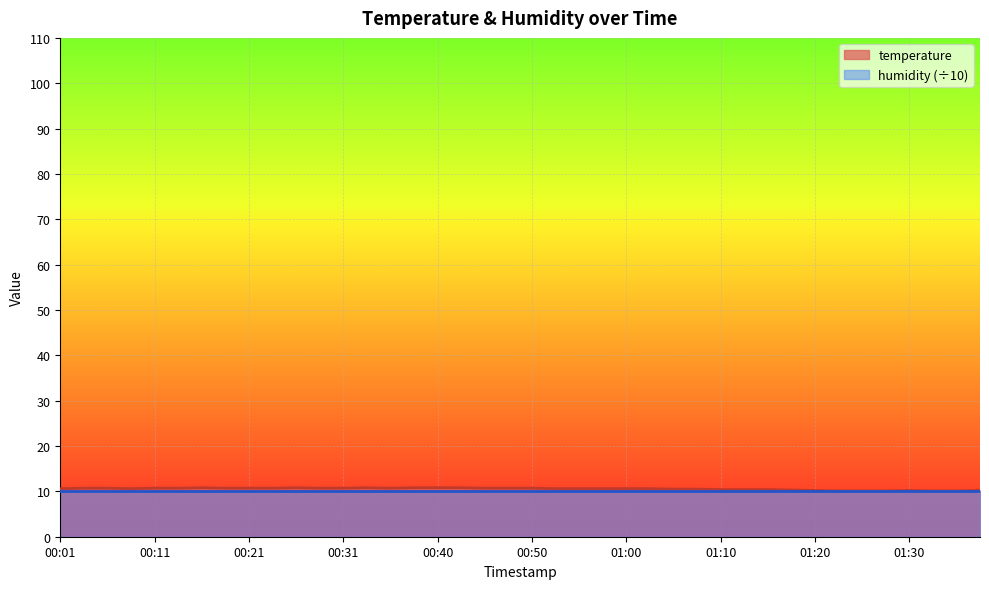

What is the difference between the maximum and minimum values?

0.7